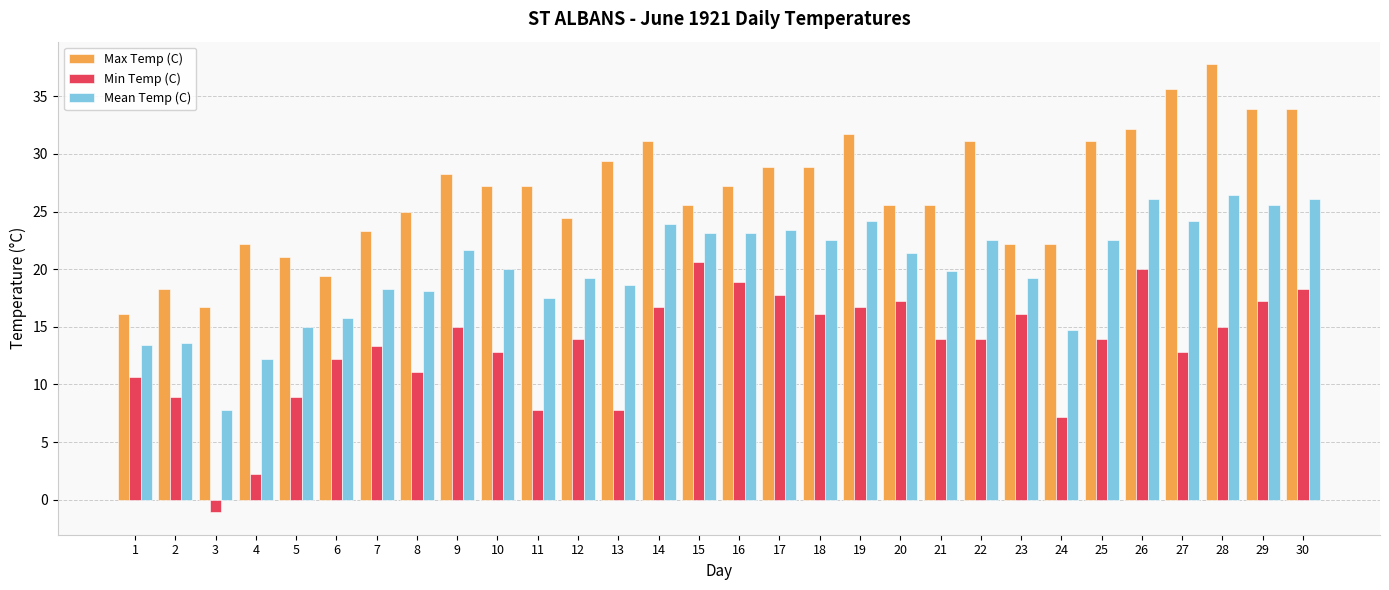

Between 8 and 29, which series saw the biggest shift?

Max Temp (C)